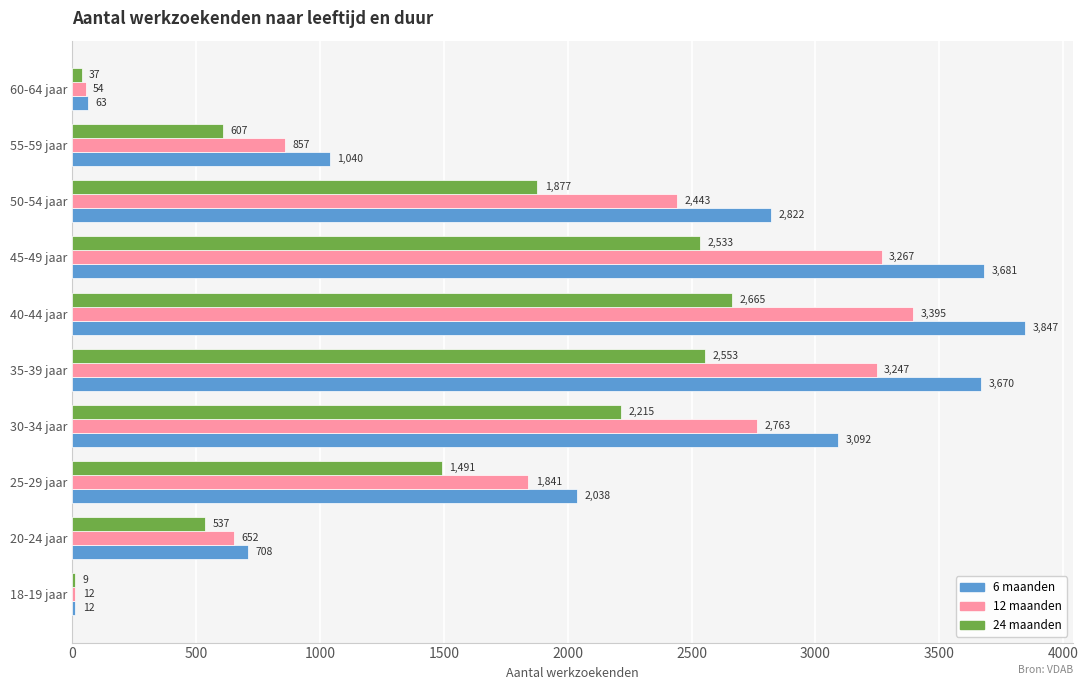

What is the sum of the 24 maanden values at 55-59 jaar and 50-54 jaar?

2484